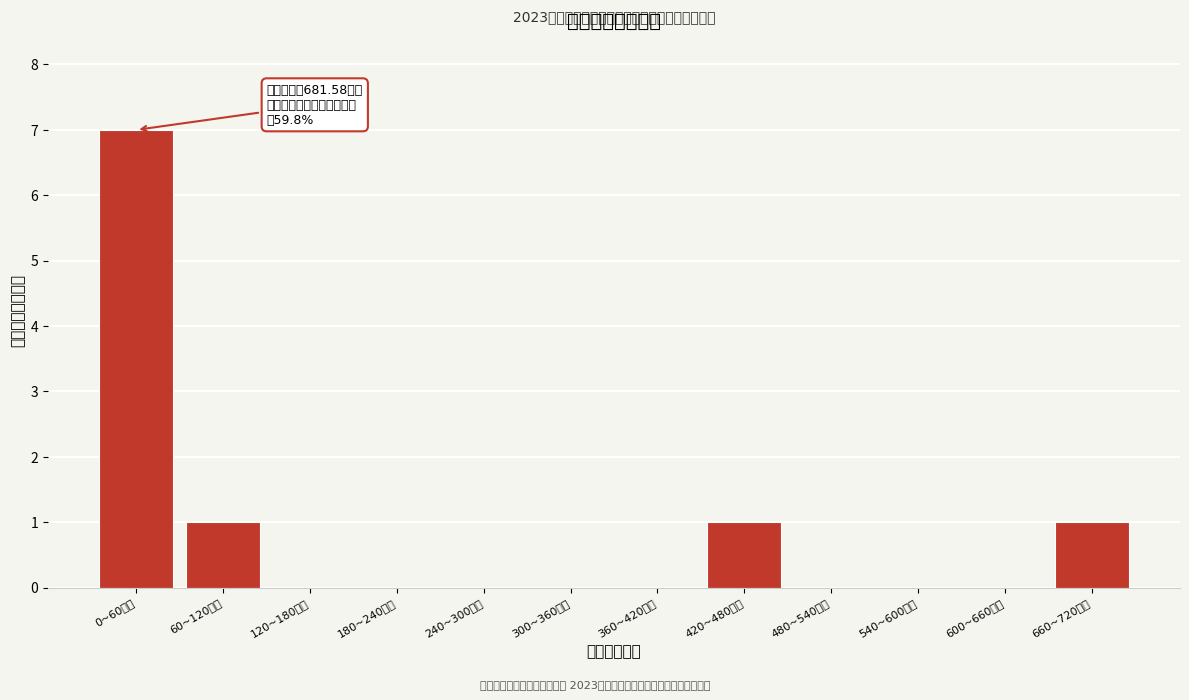

Reading left to right, list all the values displayed in this chart.

0~60万元=7	60~120万元=1	120~180万元=0	180~240万元=0	240~300万元=0	300~360万元=0	360~420万元=0	420~480万元=1	480~540万元=0	540~600万元=0	600~660万元=0	660~720万元=1